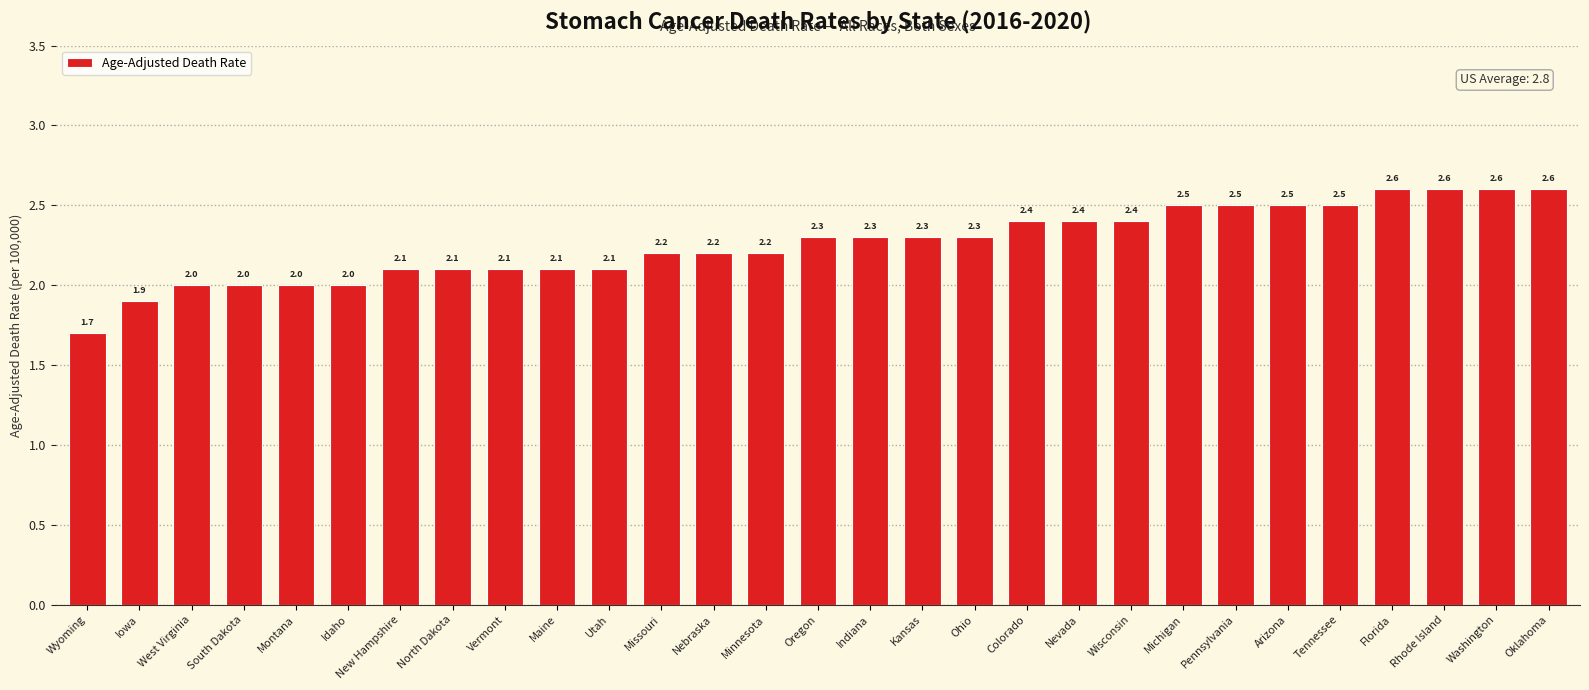

Does the chart contain stacked bars?

No